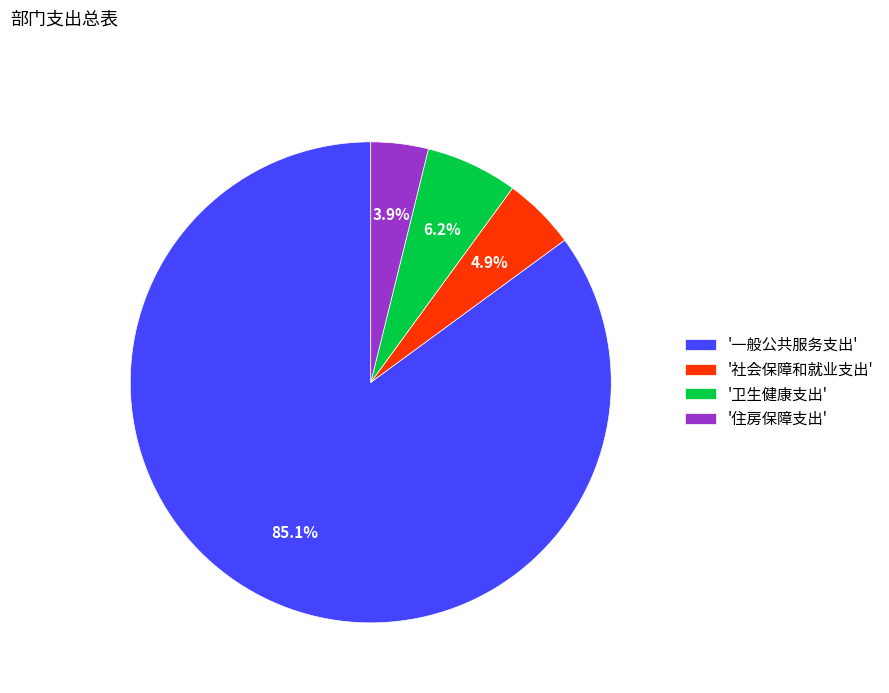

Rank the categories by value from highest to lowest.

'一般公共服务支出', '卫生健康支出', '社会保障和就业支出', '住房保障支出'